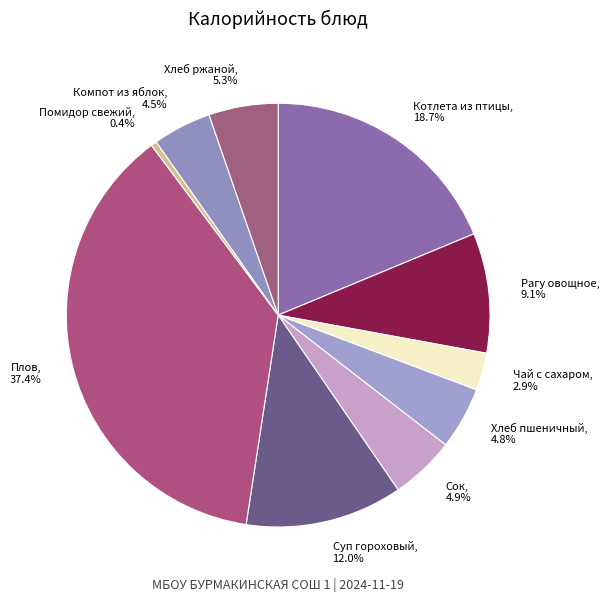

To the nearest percent, what is the difference between the largest and smallest slice percentages?

37%